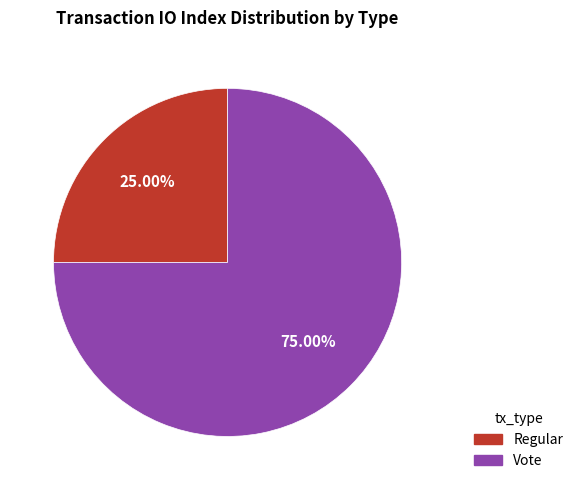

Which category has the biggest portion of the pie?

Vote